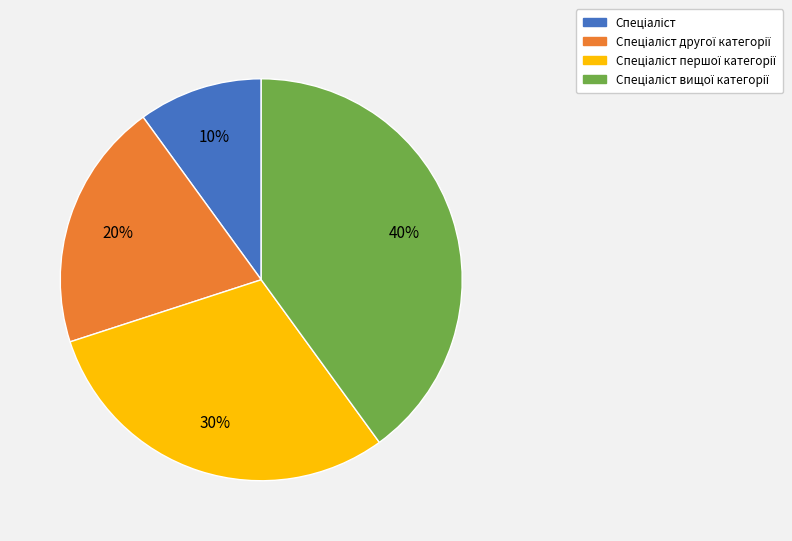

How many segments does this pie chart have?

4